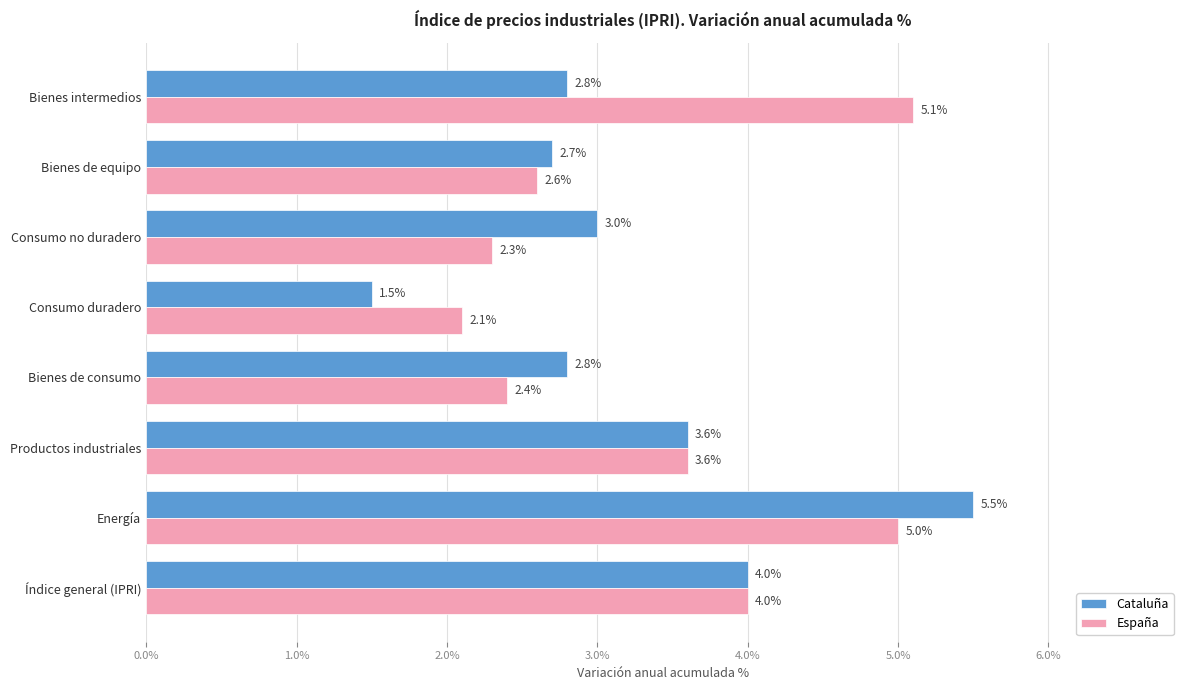

Which label corresponds to the smallest value in the chart?

Consumo duradero